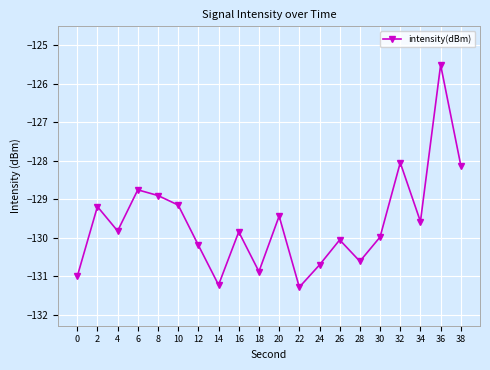

What is the difference between the maximum and minimum values?

5.8